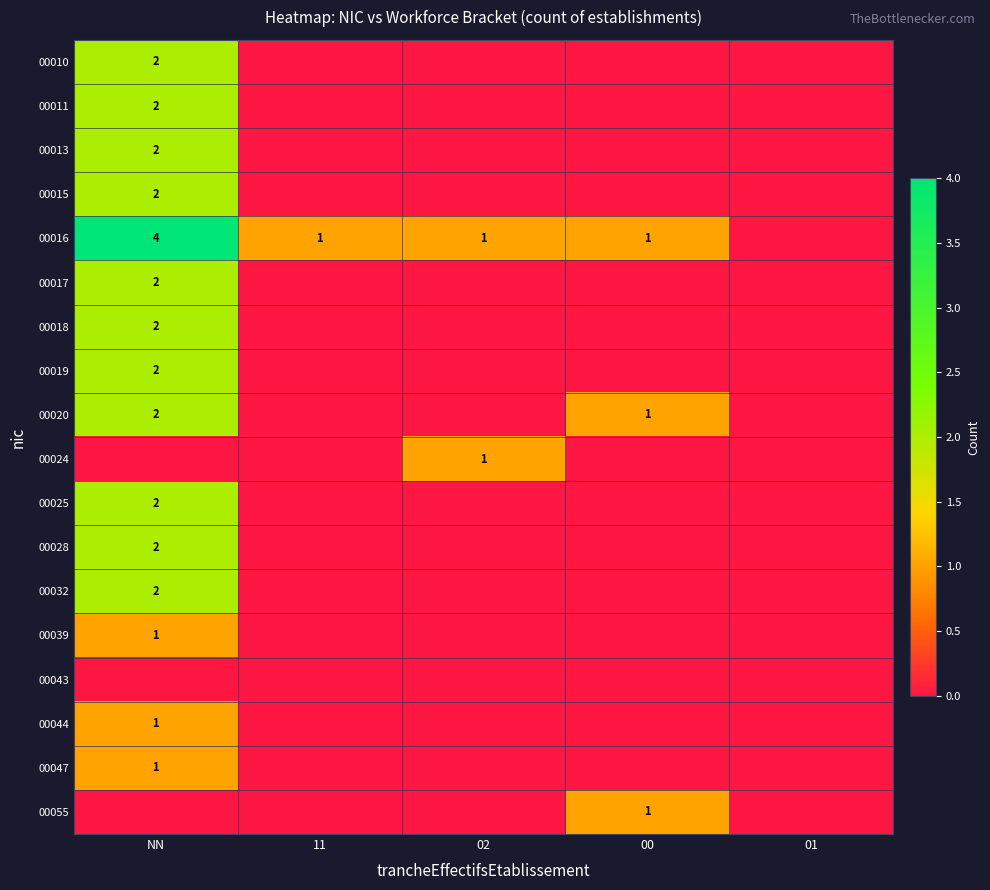

The 00047 series shows 1 at NN. True or false?

True